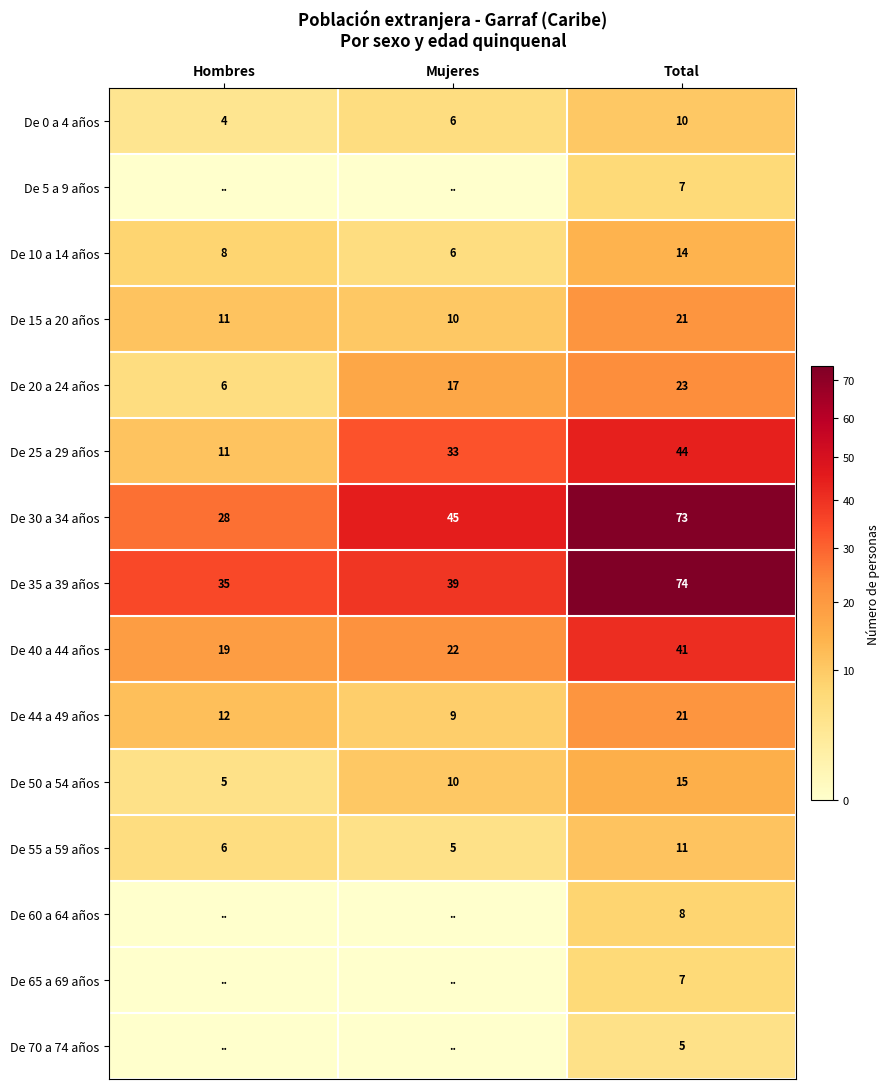

Which category has the lowest value in the De 0 a 4 años series?

Hombres